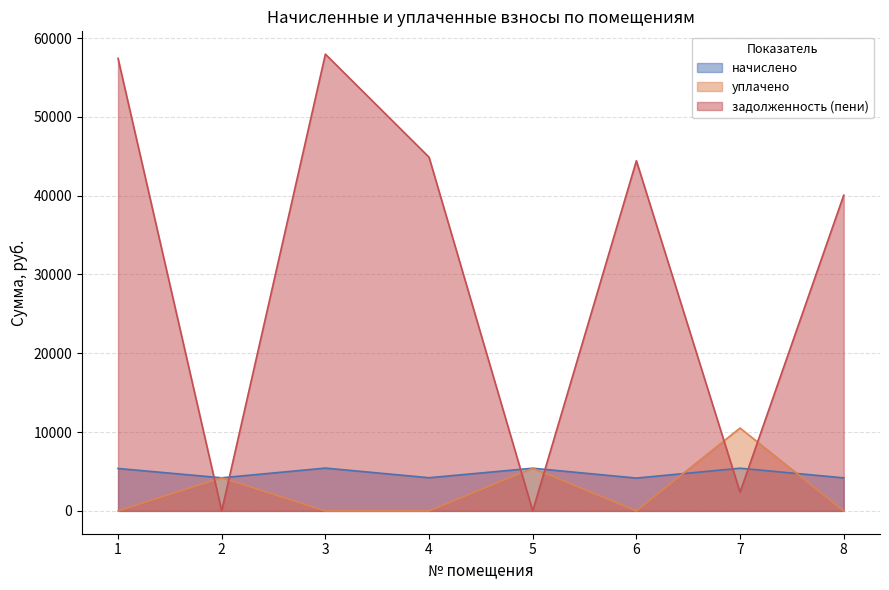

Reading left to right, what are all the values shown in this chart?

начислено: 5382.0	4198.0	5431.7	4206.2	5415.1	4164.8	5415.1	4189.7
уплачено: 0.0	4198.0	0.0	0.0	5415.1	0.0	10514.4	0.0
задолженность (пени): 57416.7	0.0	57953.8	44878.0	0.0	44431.2	2371.0	40059.3